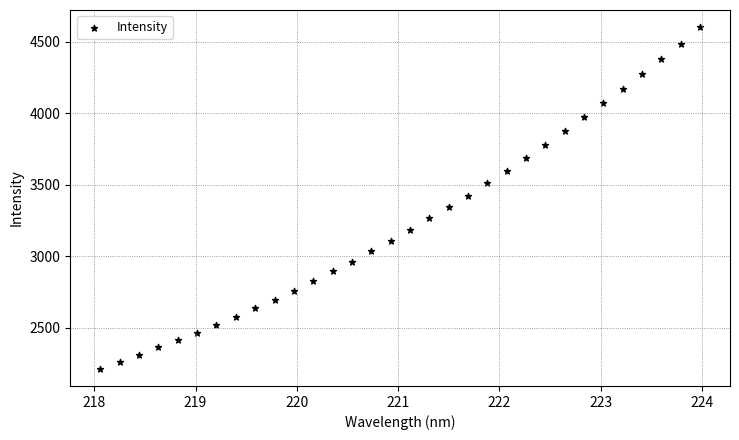

What is the range of Y values (max minus min)?

2392.9